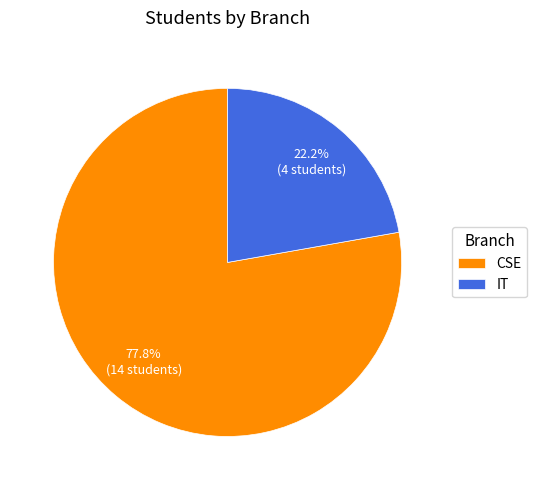

Which category has the biggest portion of the pie?

CSE